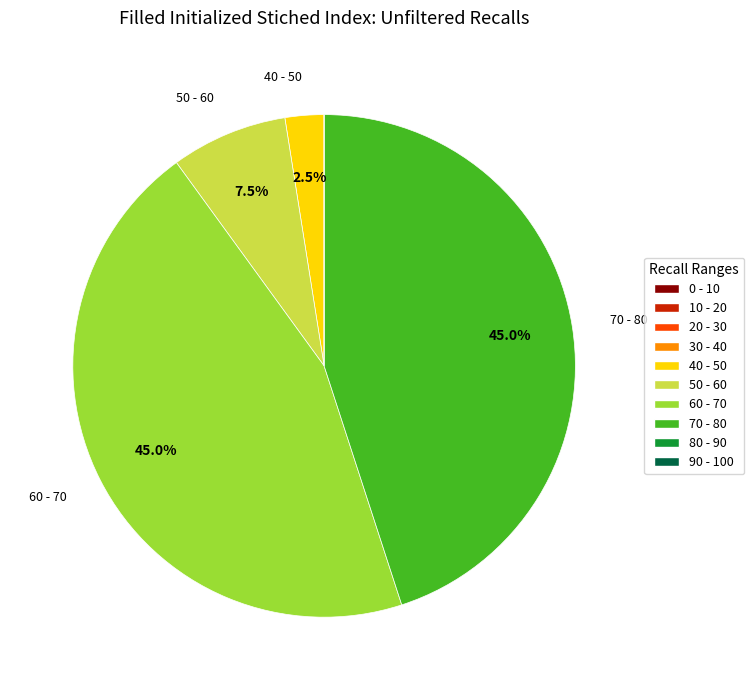

Does any single category account for the majority?

No